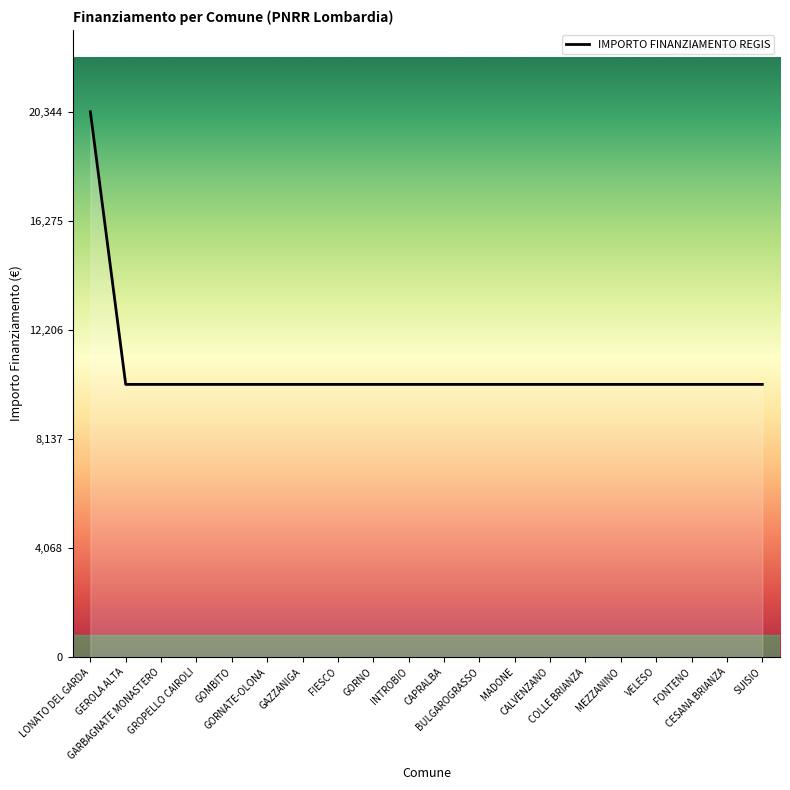

What is the average value?

10681